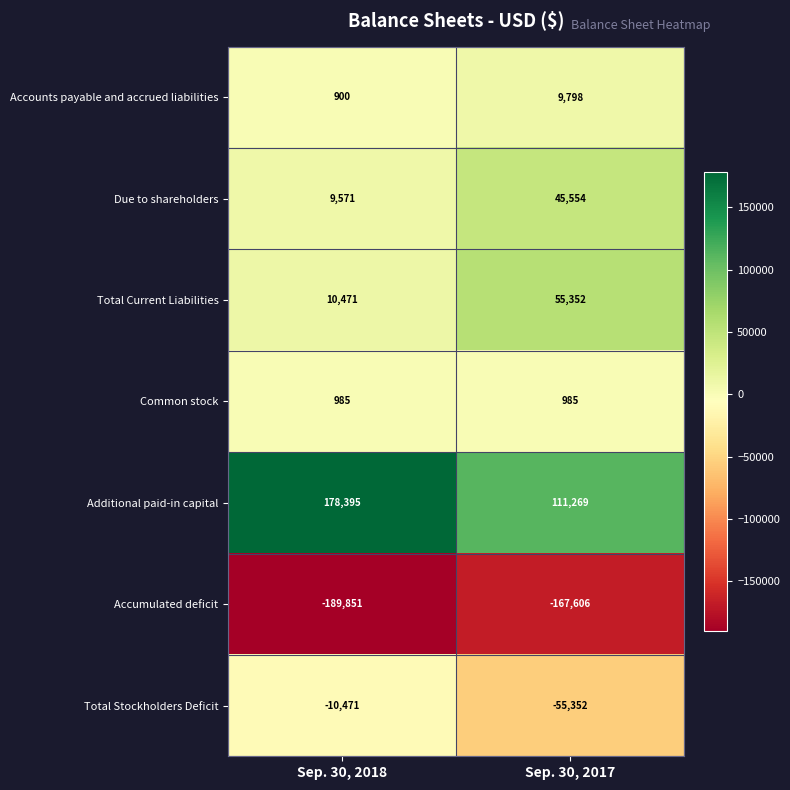

What is the maximum value shown in the chart?

178395